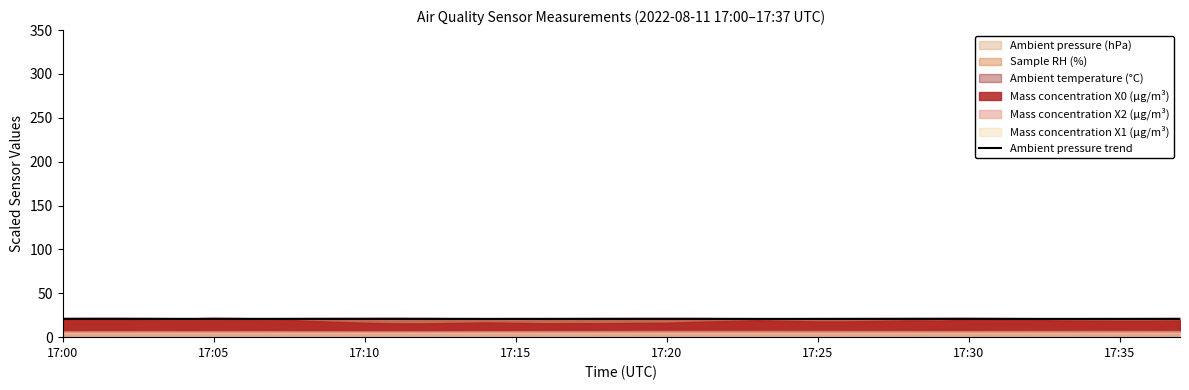

True or false: the data shows 6.6 at 17:25.

False